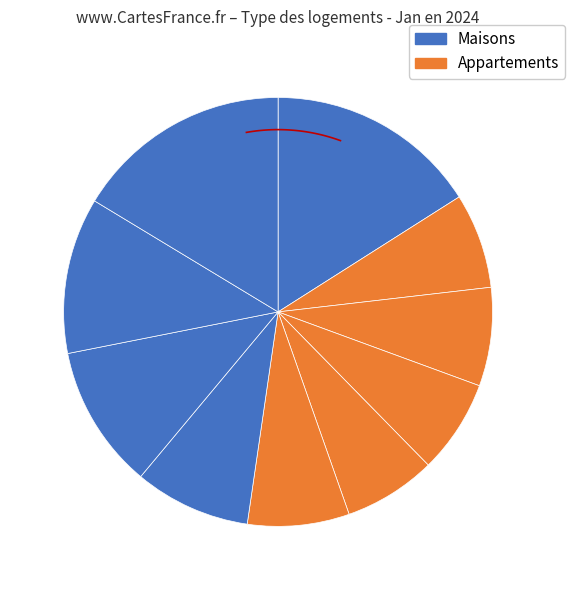

Count the number of slices in the pie.

10